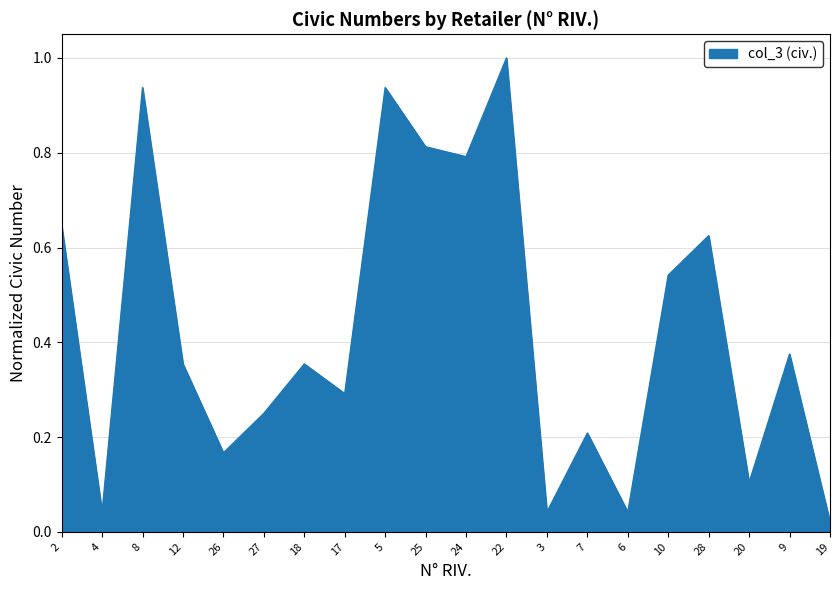

What is the sum of all values?

8.5